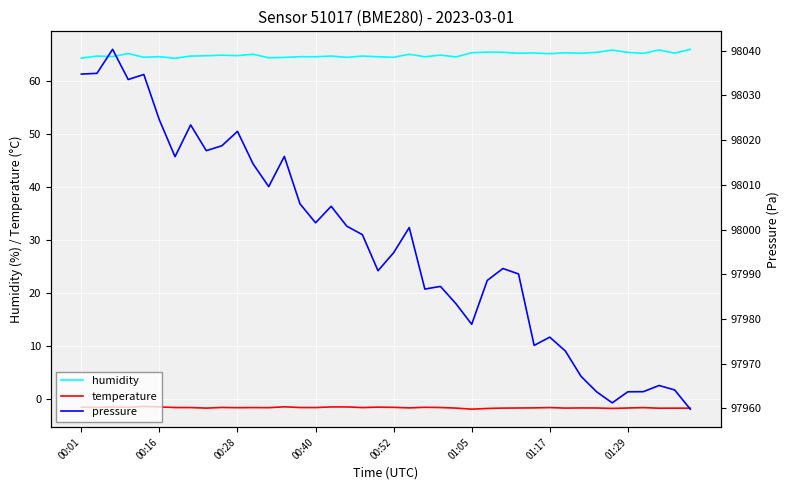

Which series has the largest total across all categories?

pressure